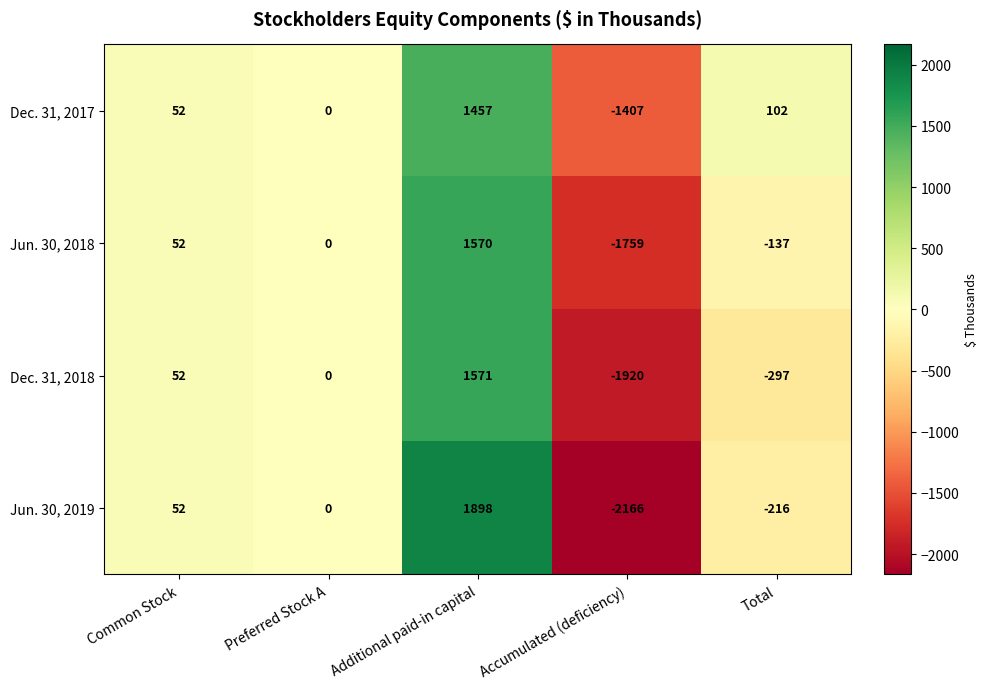

Which series has the widest spread of values?

Jun. 30, 2019